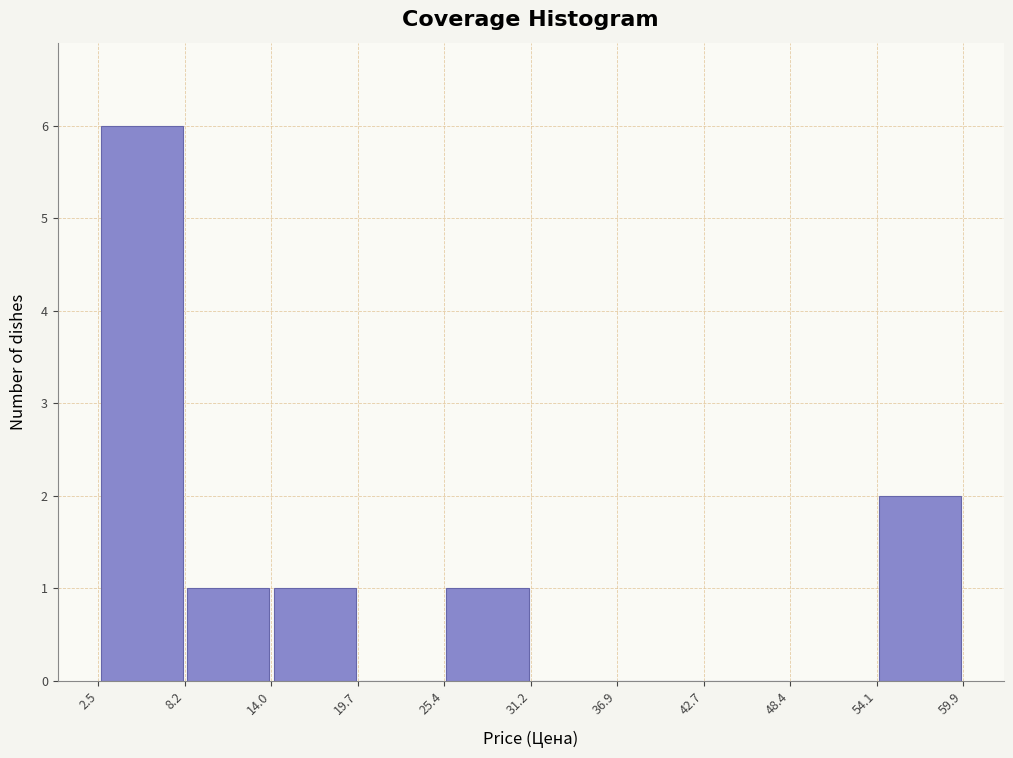

Reading left to right, transcribe this chart: for each bar, give the range it covers on the x-axis and its height. The values are not printed on the chart, so give them approximately, as read against the axis.

2.5 to 8.2: 6
8.2 to 14.0: 1
14.0 to 19.7: 1
19.7 to 25.4: 0
25.4 to 31.2: 1
31.2 to 36.9: 0
36.9 to 42.7: 0
42.7 to 48.4: 0
48.4 to 54.1: 0
54.1 to 59.9: 2